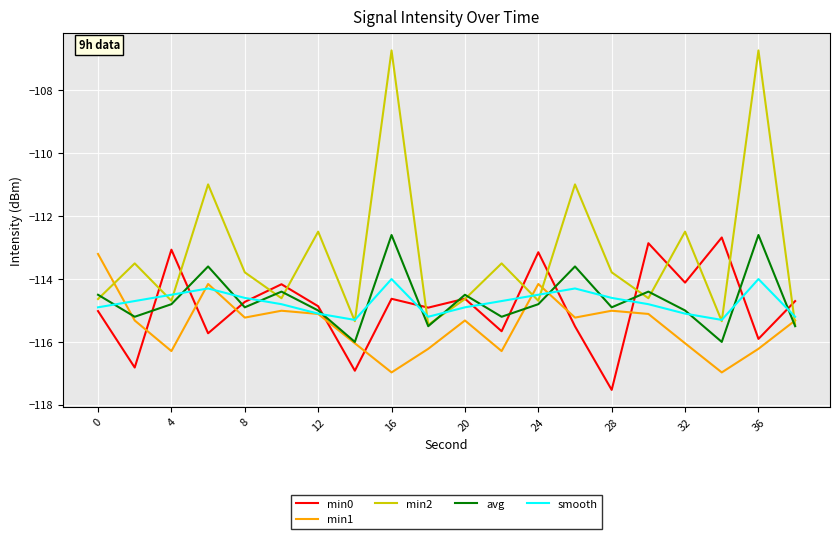

Is this an area chart (filled region under the line)?

No